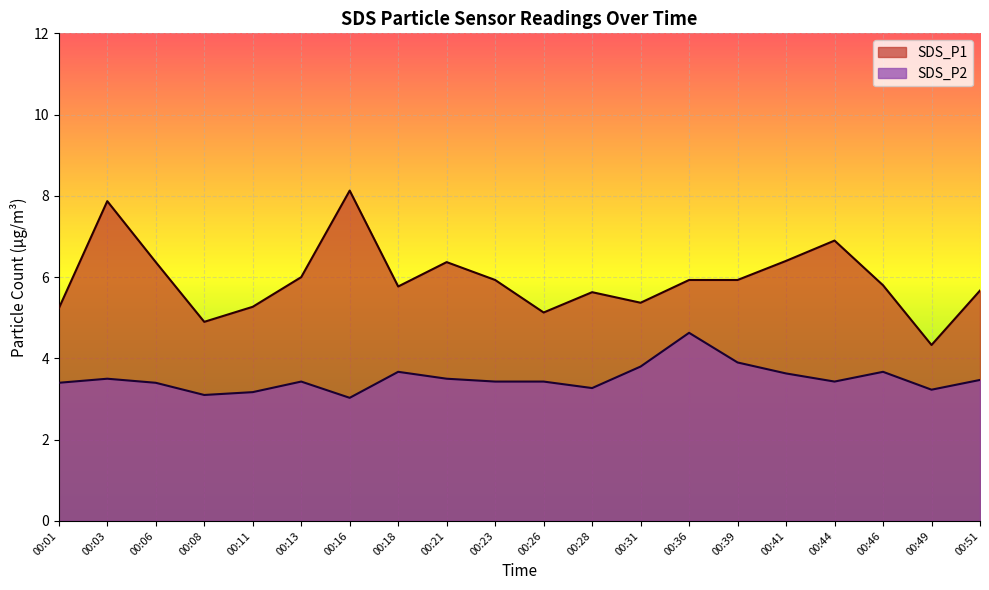

Is it true that SDS_P2 equals 4.7 at 00:01?

False